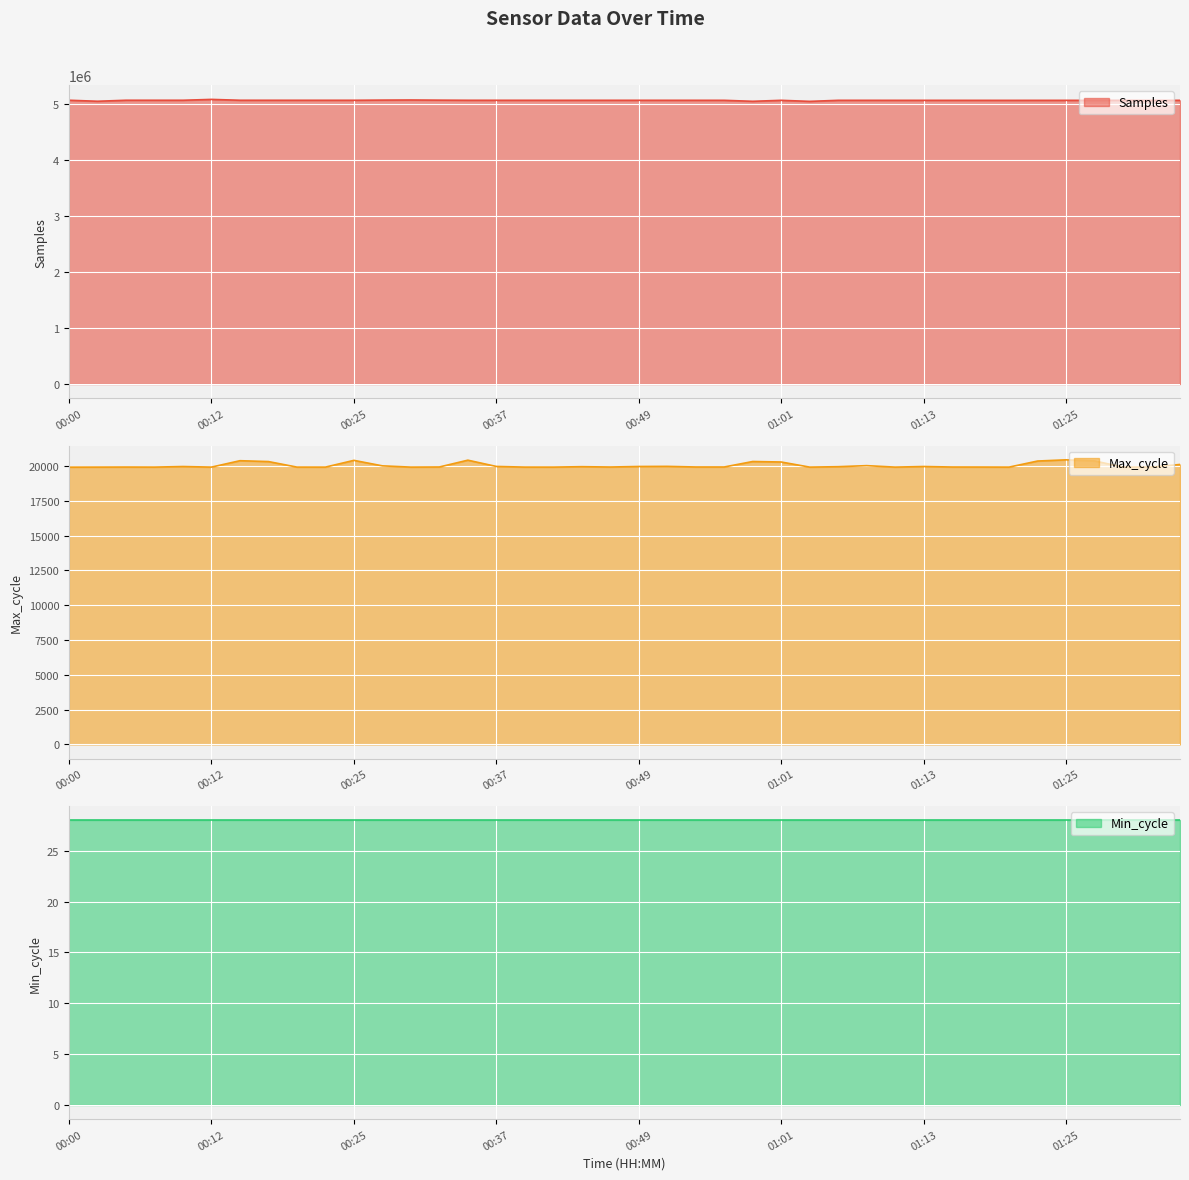

The Max_cycle series shows 19916 at 00:42. True or false?

True